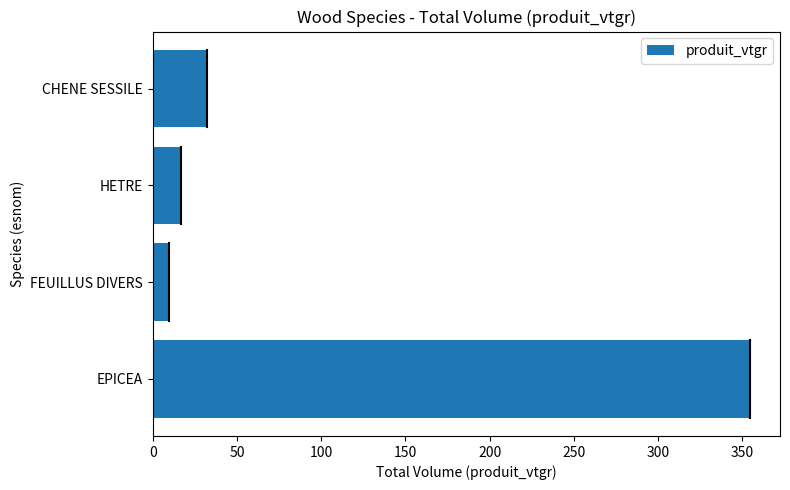

Does the chart contain any negative values?

No